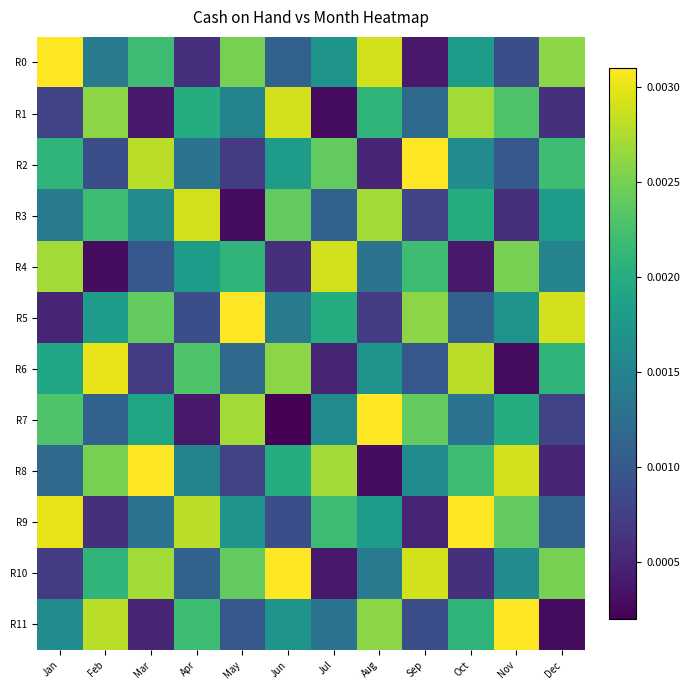

Rank the series at Aug from lowest to highest value.

R8, R2, R5, R4, R10, R6, R9, R1, R11, R3, R0, R7